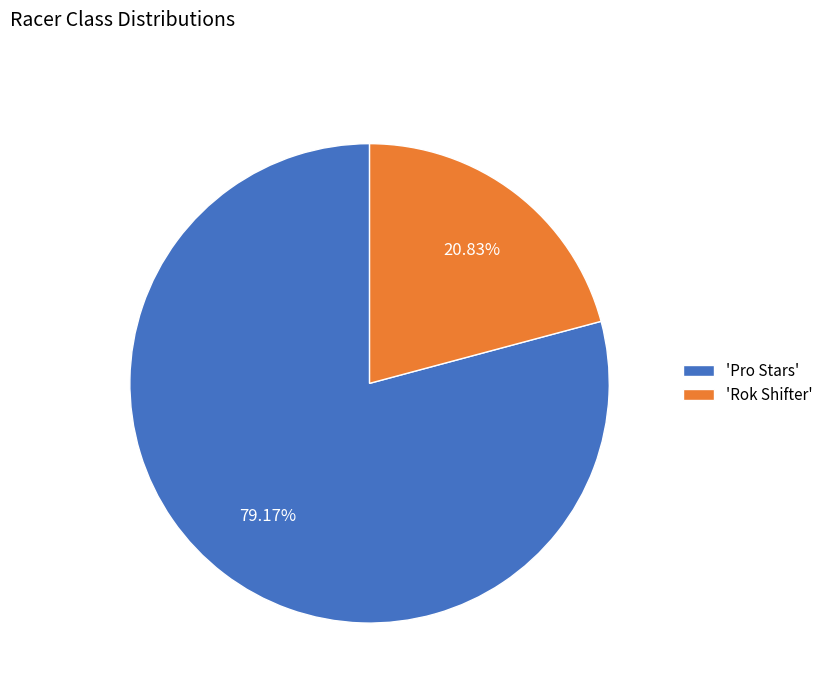

Which slice is the largest?

'Pro Stars'